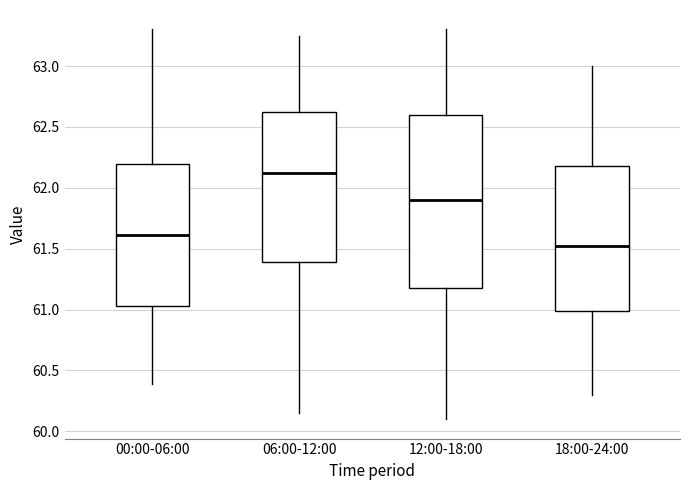

Reading left to right, transcribe this box plot: for each box, give where its median line is, the range the box spans, and where its two whiskers end, as read against the y-axis. The values are not printed on the chart, so give them approximately, as read against the axis.

00:00-06:00: median 61.60, box 61.05 to 62.20, whiskers 60.40 to 63.30
06:00-12:00: median 62.15, box 61.40 to 62.65, whiskers 60.15 to 63.25
12:00-18:00: median 61.90, box 61.20 to 62.60, whiskers 60.10 to 63.30
18:00-24:00: median 61.55, box 61.00 to 62.20, whiskers 60.30 to 63.00